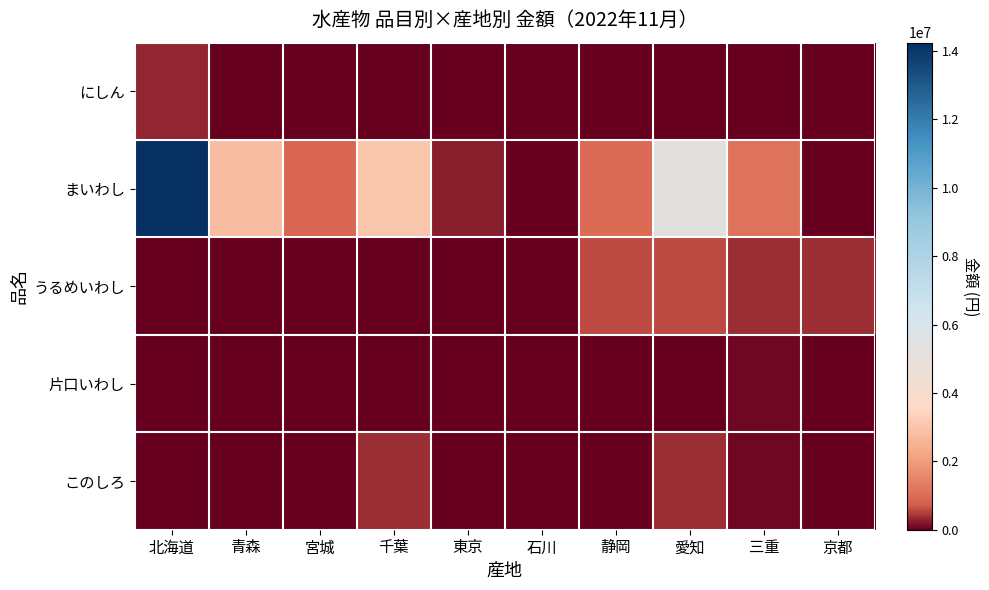

Reading left to right, what are all the values shown in this chart?

にしん: 北海道=306515	青森=39918	宮城=8036	千葉=713	東京=22939	石川=19440	静岡=0	愛知=0	三重=0	京都=0
まいわし: 北海道=14246501	青森=2805725	宮城=881657	千葉=3056024	東京=254232	石川=47173	静岡=991926	愛知=5258499	三重=1126386	京都=23328
うるめいわし: 北海道=0	青森=0	宮城=0	千葉=0	東京=0	石川=0	静岡=561059	愛知=587736	三重=379512	京都=357480
片口いわし: 北海道=0	青森=9180	宮城=0	千葉=0	東京=0	石川=0	静岡=0	愛知=19656	三重=62294	京都=8640
このしろ: 北海道=0	青森=0	宮城=0	千葉=347166	東京=0	石川=0	静岡=20925	愛知=374545	三重=61020	京都=1296